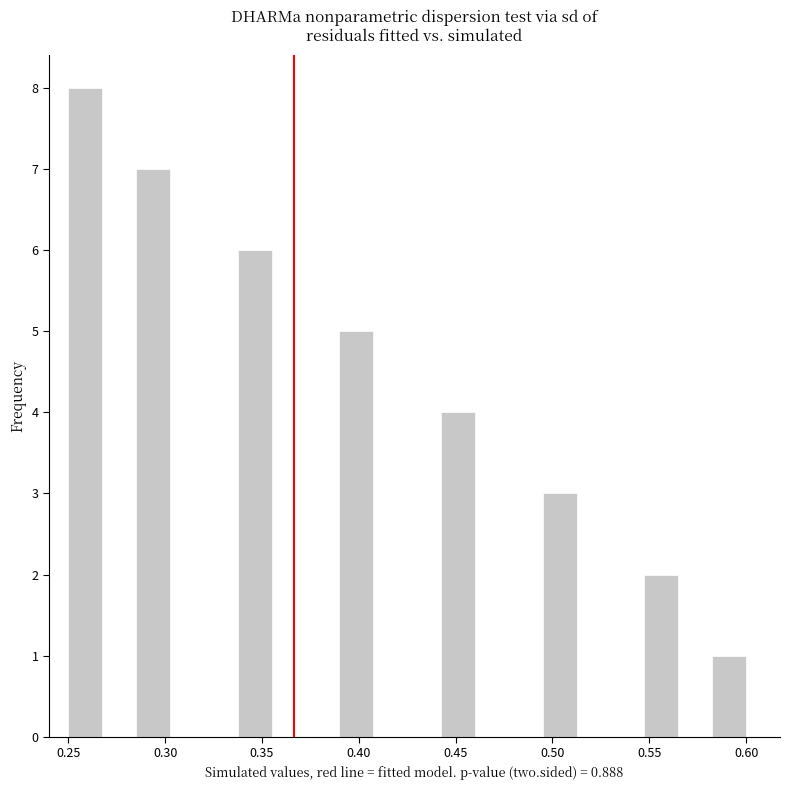

Around what value on the x-axis is the tallest bar? Give the approximate position of its centre, as read against the axis.

0.260